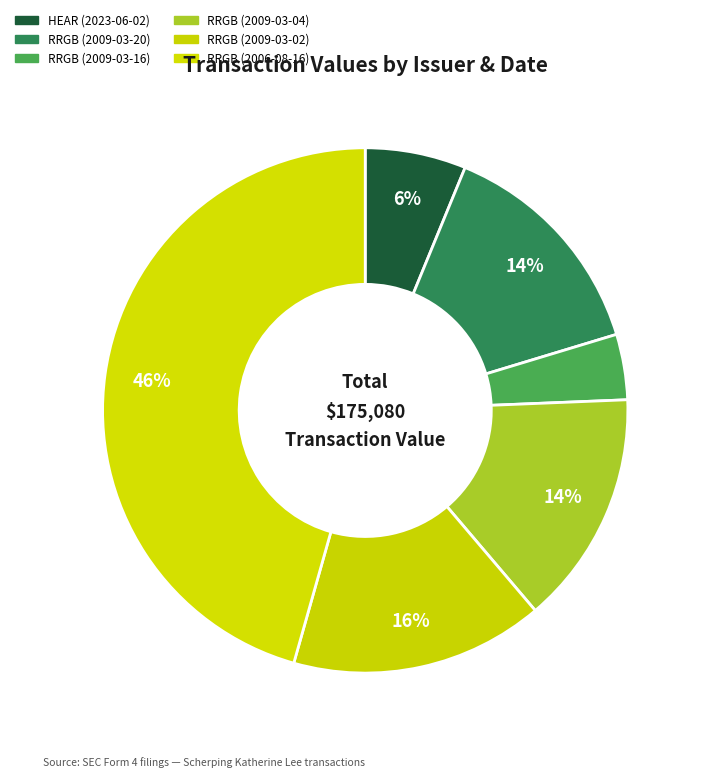

Do HEAR (2023-06-02) and RRGB (2009-03-20) together represent more than half of the pie?

No